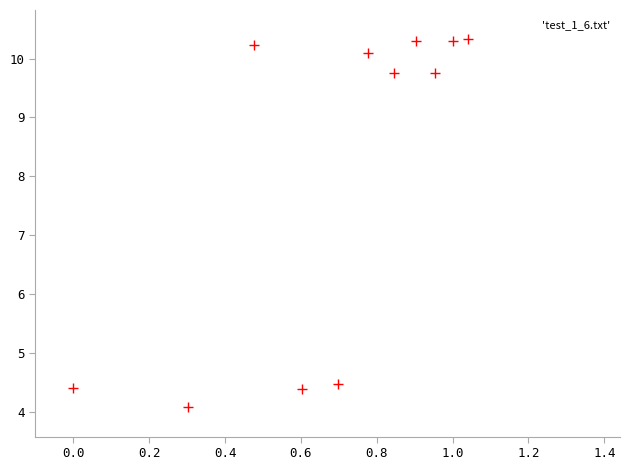

What is the range of Y values (max minus min)?

6.2